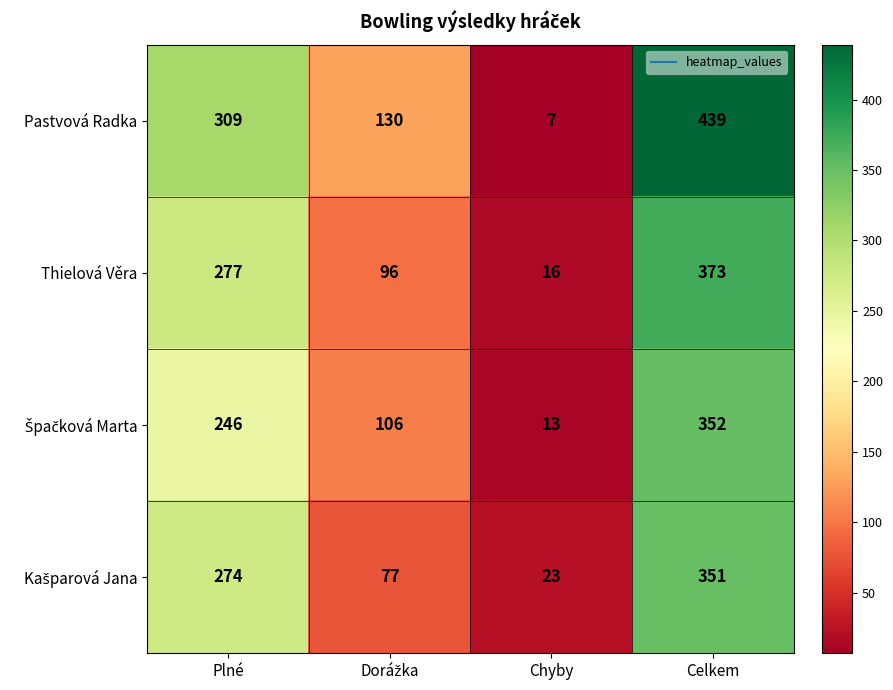

At which category is the sum across all series the highest?

Celkem